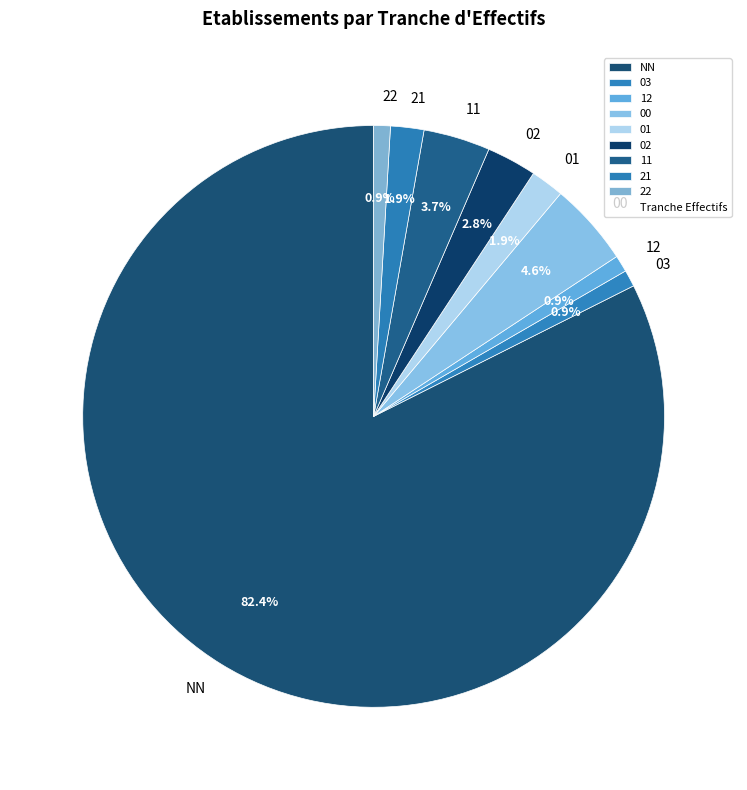

How many segments does this pie chart have?

9